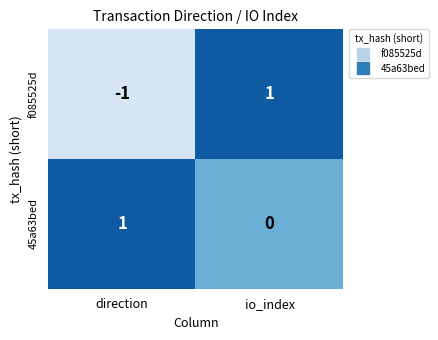

Which category has the lowest value in the 45a63bed series?

io_index